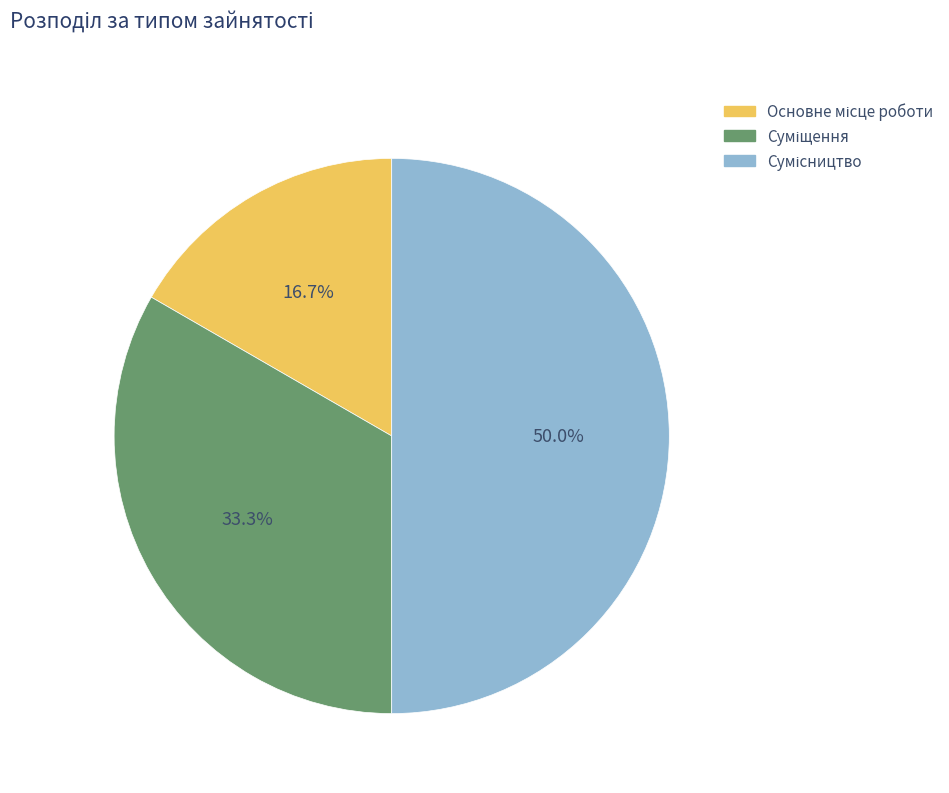

To the nearest percent, what is the average slice percentage?

33%